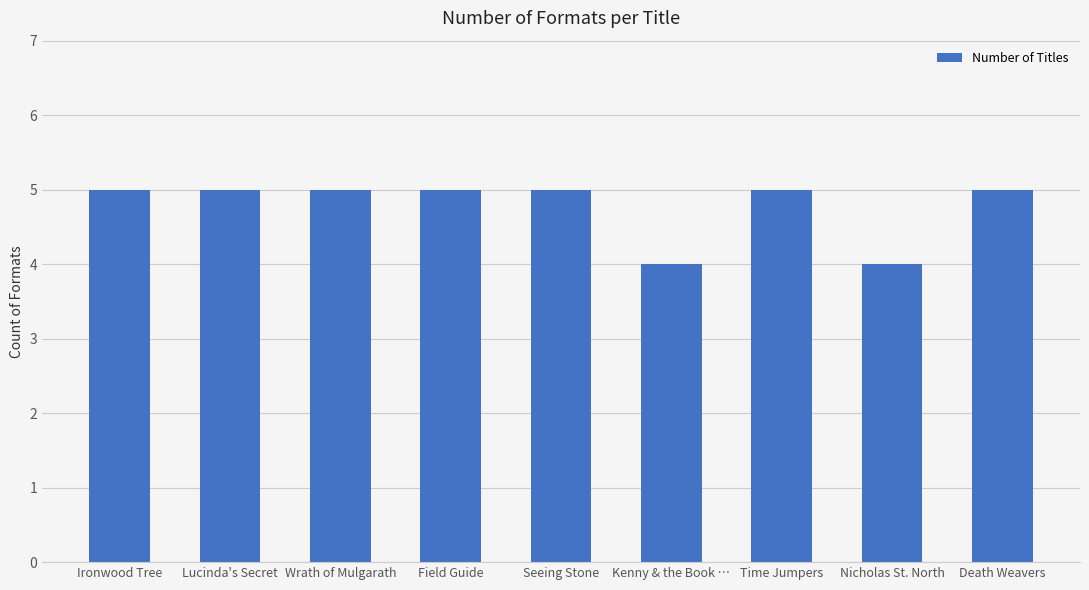

How many values are between 5 and 6?

7